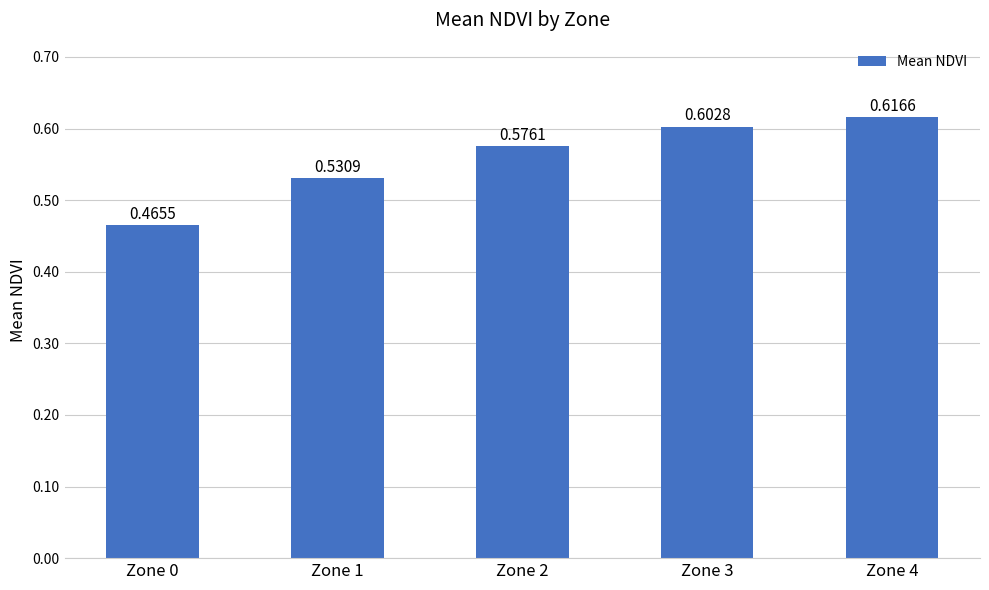

What is the sum of the values at Zone 3 and Zone 4?

1.2